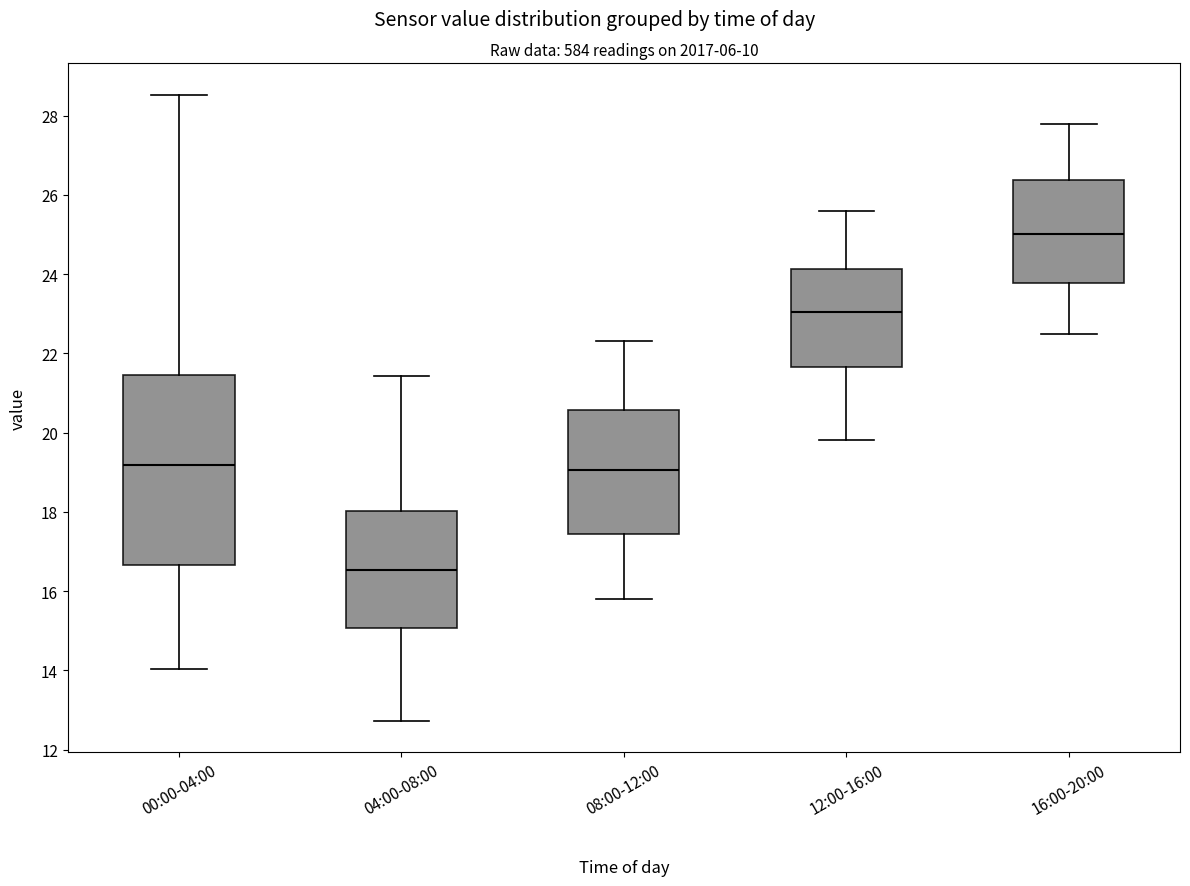

Reading left to right, read every box against the y-axis: the position of its median line, the range the box covers, and the ends of its whiskers. The values are not printed on the chart, so give them approximately, as read against the axis.

00:00-04:00: median 19.2, box 16.6 to 21.4, whiskers 14.0 to 28.6
04:00-08:00: median 16.6, box 15.0 to 18.0, whiskers 12.8 to 21.4
08:00-12:00: median 19.0, box 17.4 to 20.6, whiskers 15.8 to 22.4
12:00-16:00: median 23.0, box 21.6 to 24.2, whiskers 19.8 to 25.6
16:00-20:00: median 25.0, box 23.8 to 26.4, whiskers 22.6 to 27.8